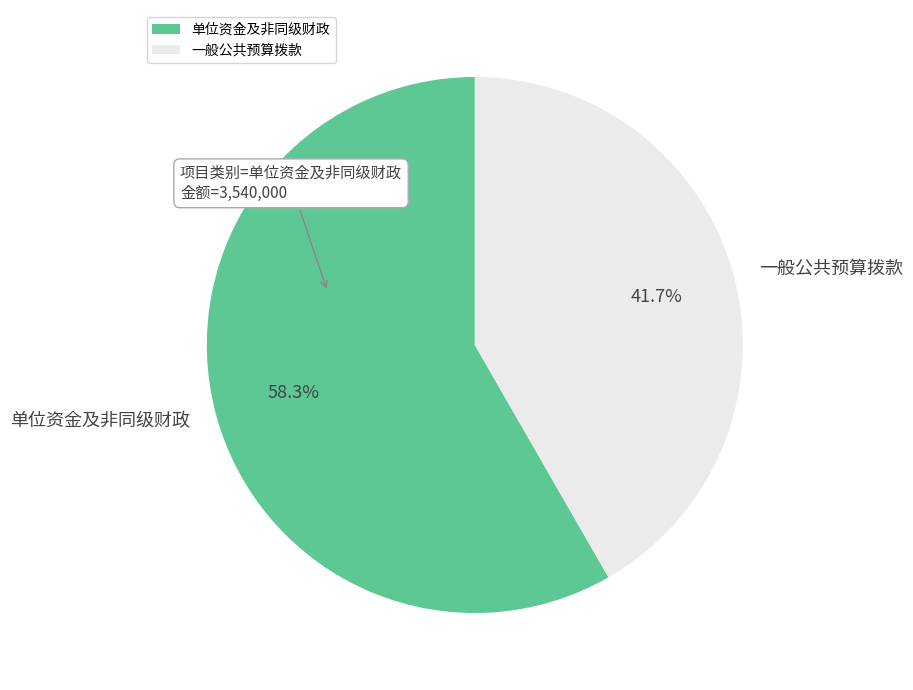

How many slices are in this pie chart?

2